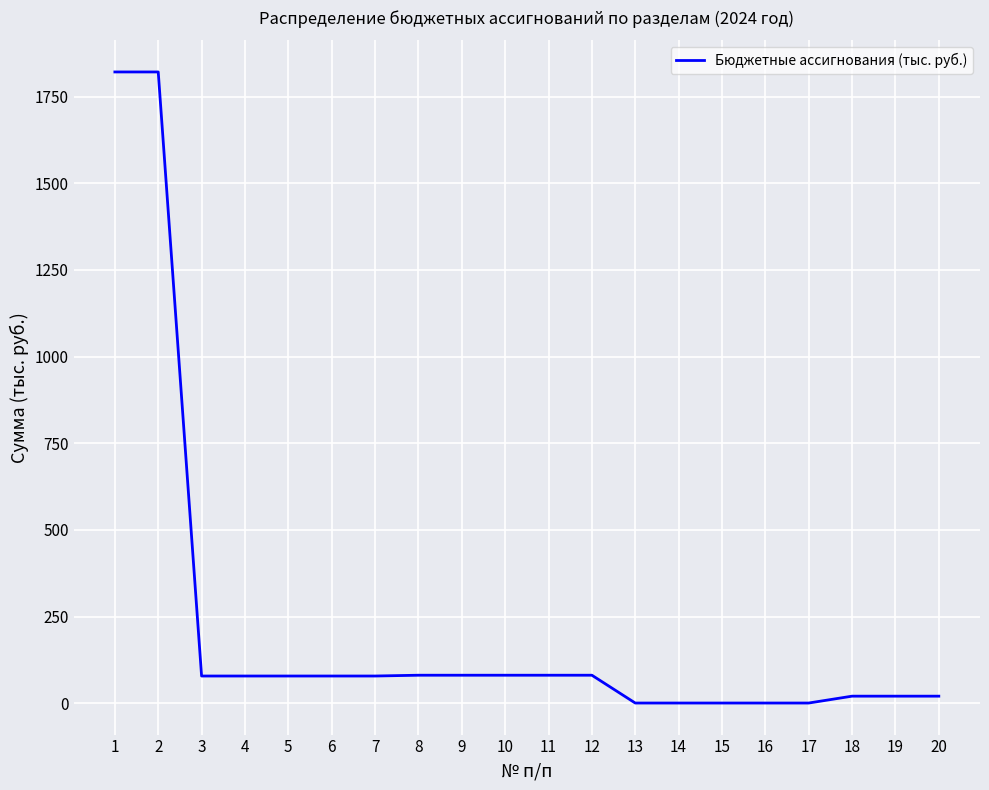

Approximately how many times larger is the value at 3 compared to 4?

1.0